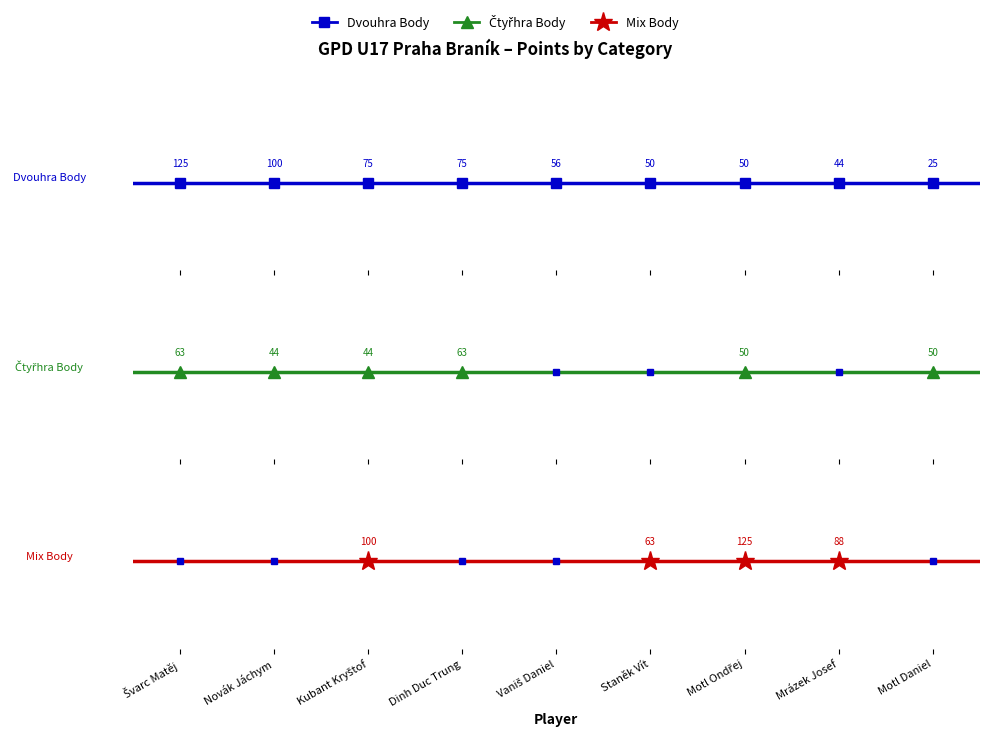

Between Švarc Matěj and Staněk Vít, which series saw the biggest shift?

Dvouhra Body